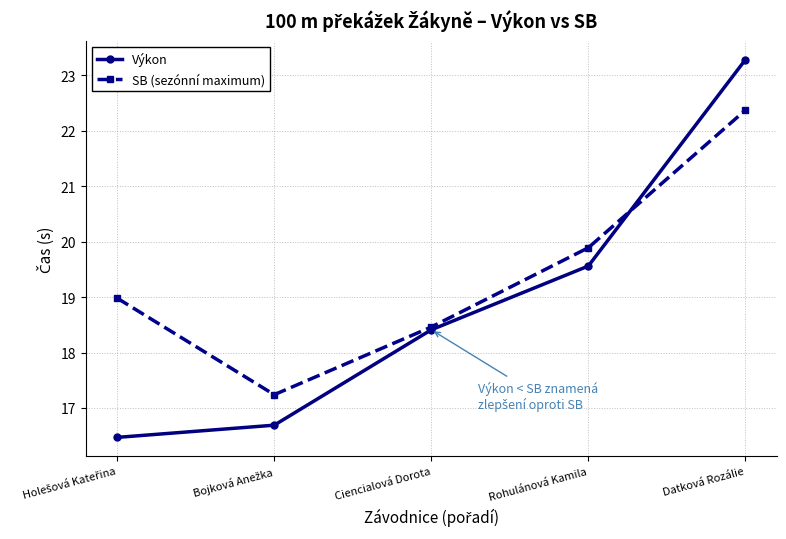

True or false: SB (sezónní maximum) and Výkon cross at least once.

True